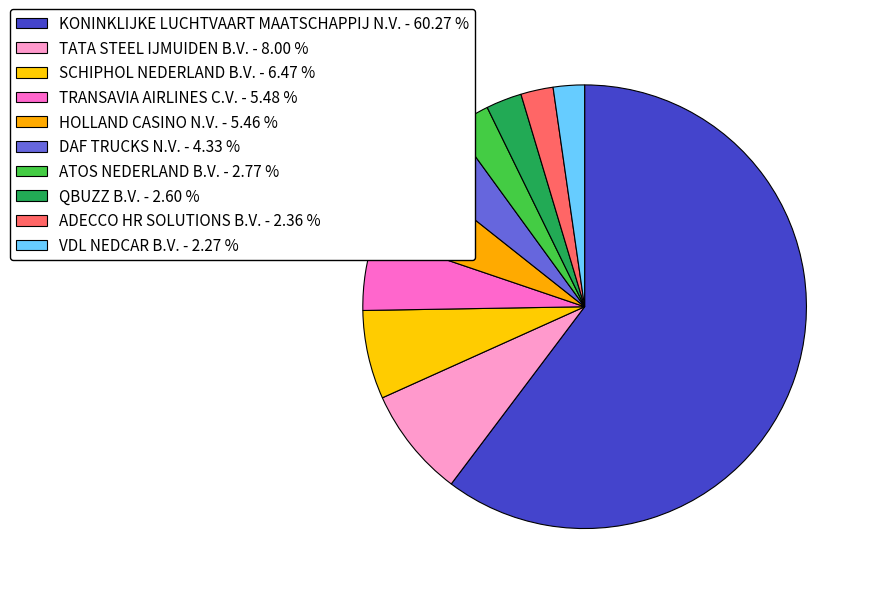

True or false: HOLLAND CASINO N.V. accounts for 5% of the total.

True